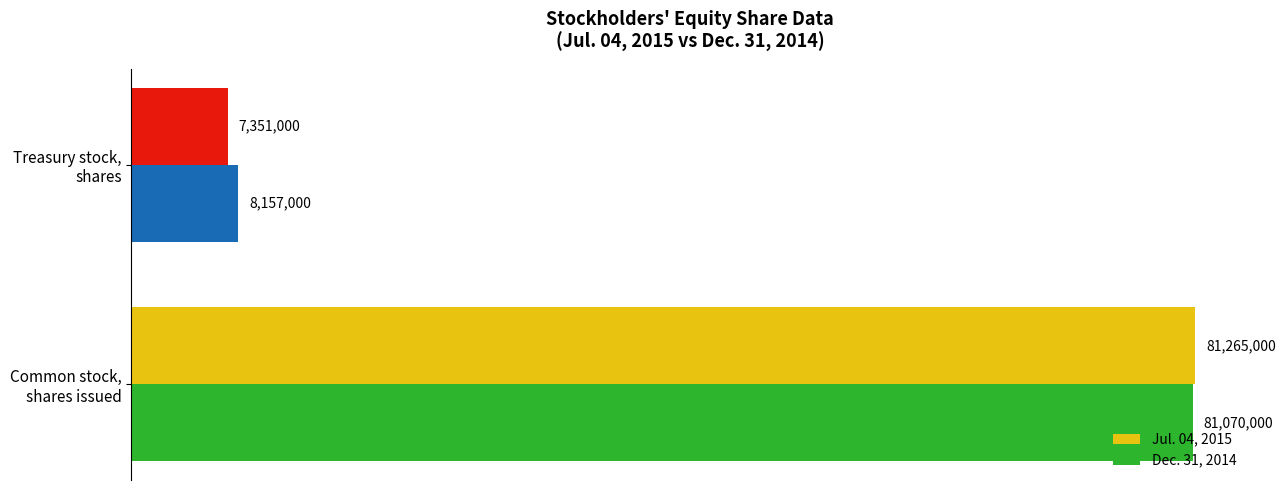

What are all the series names shown in the legend?

Jul. 04, 2015, Dec. 31, 2014